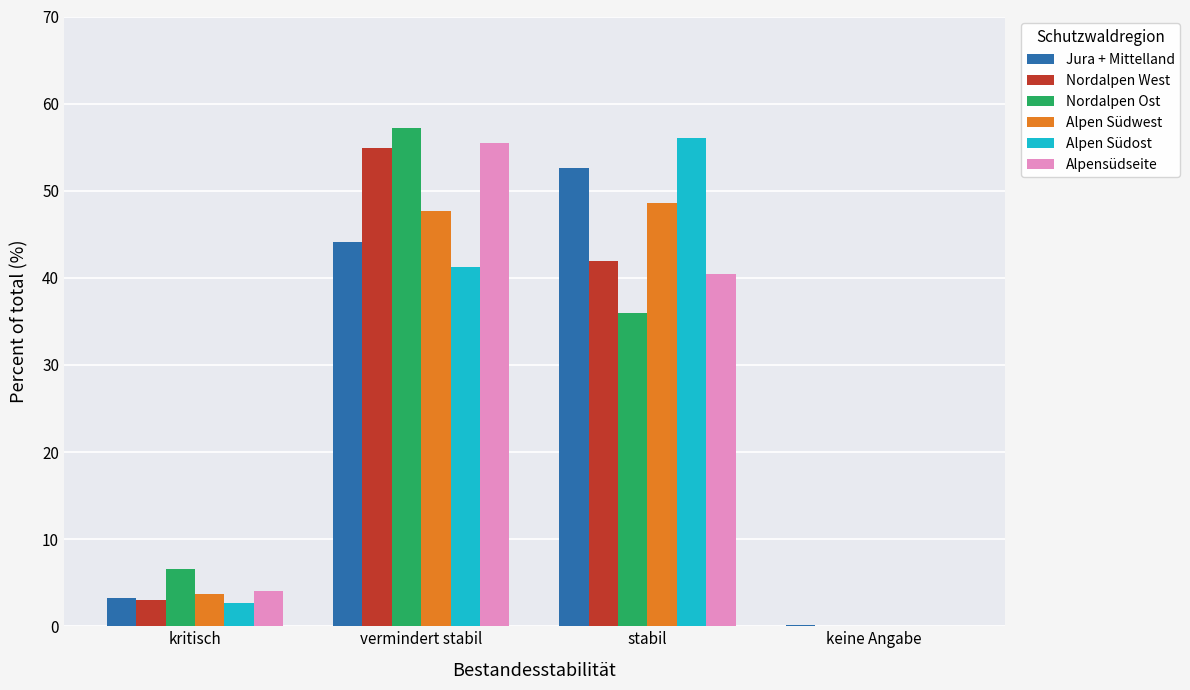

The Nordalpen Ost series shows 36.0 at stabil. True or false?

True